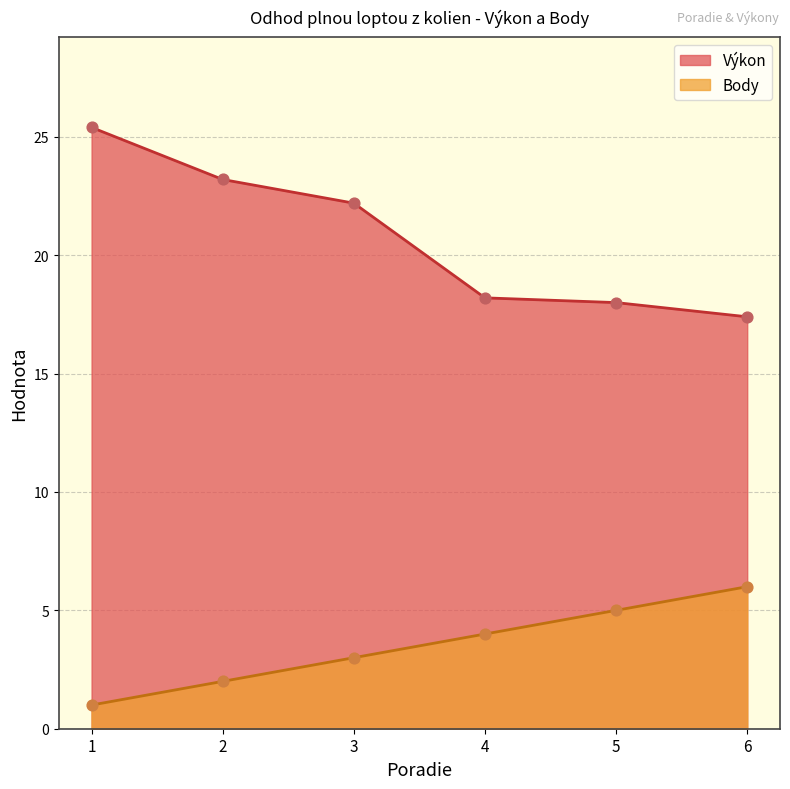

At how many categories does at least one series exceed 18?

4